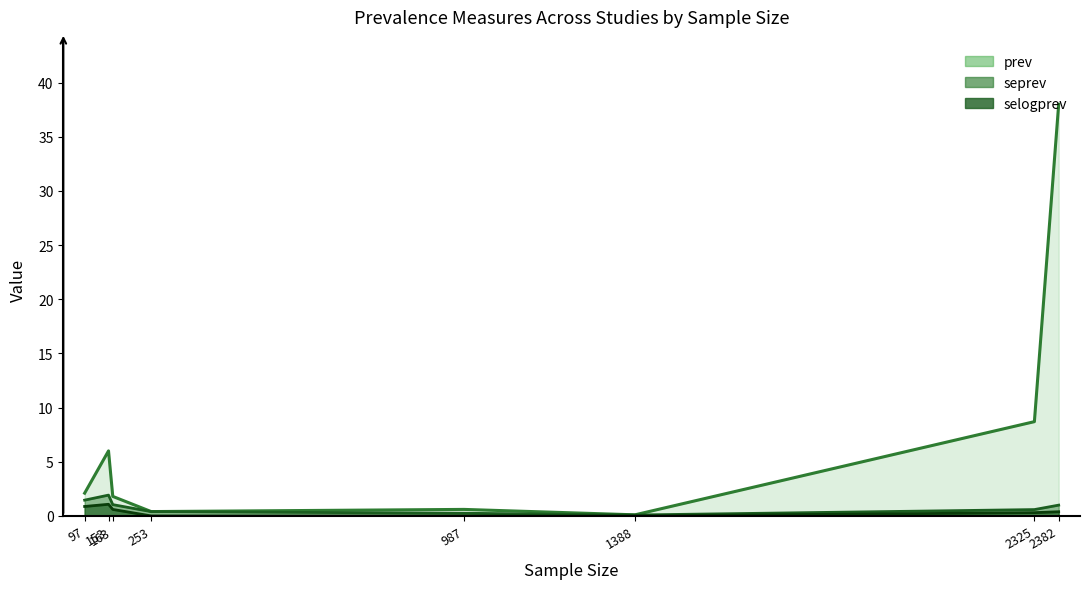

What is the highest value of the prev series?

38.0